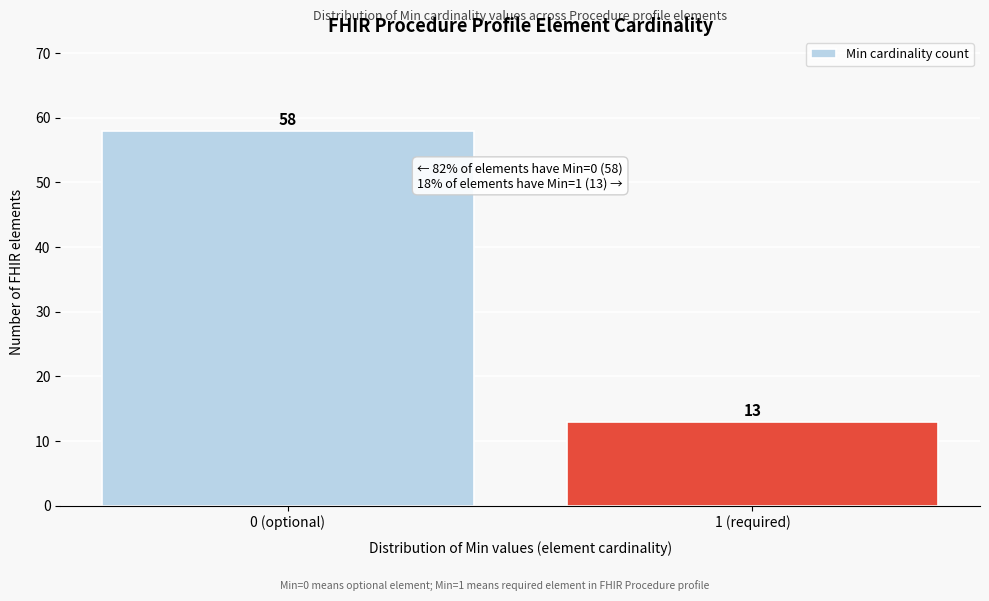

Reading left to right, transcribe all the data shown in this chart.

0 (optional)=58	1 (required)=13